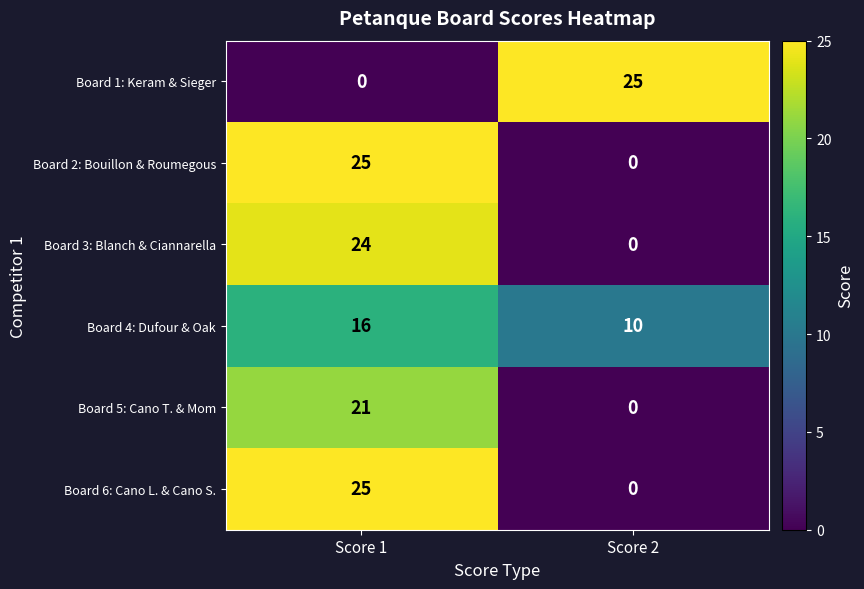

How many data points does each series have?

2